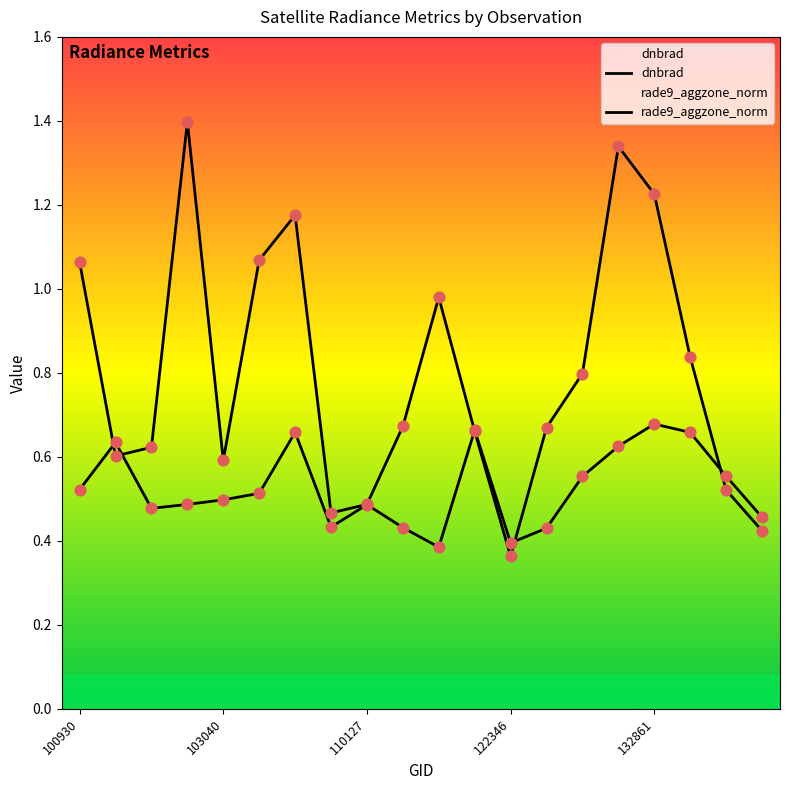

Is the value of rade9_aggzone_norm at 10 greater than the value of dnbrad at 8?

No